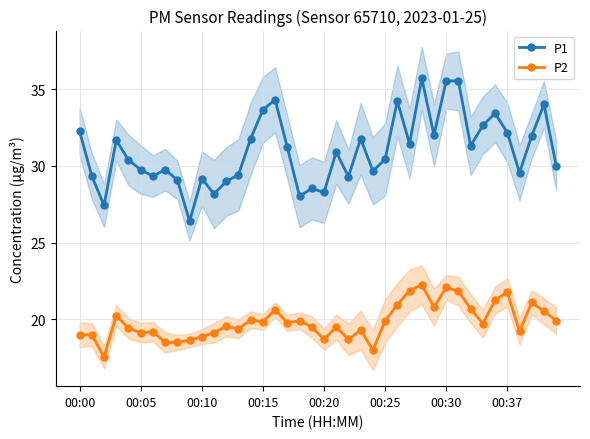

Which category has the lowest value in the P1 series?

9